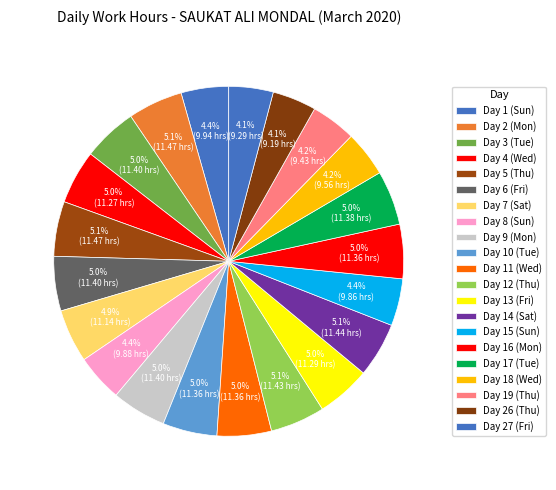

To the nearest percent, what is the difference between the largest and smallest slice percentages?

1%